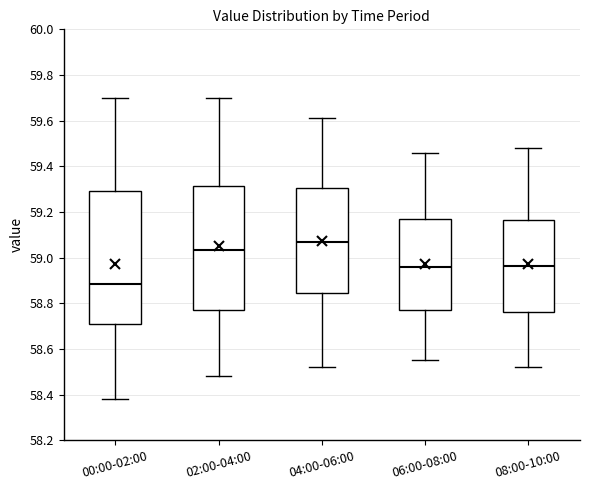

Reading left to right, read every box against the y-axis: the position of its median line, the range the box covers, and the ends of its whiskers. The values are not printed on the chart, so give them approximately, as read against the axis.

00:00-02:00: median 58.88, box 58.70 to 59.30, whiskers 58.38 to 59.70
02:00-04:00: median 59.04, box 58.78 to 59.32, whiskers 58.48 to 59.70
04:00-06:00: median 59.08, box 58.84 to 59.30, whiskers 58.52 to 59.62
06:00-08:00: median 58.96, box 58.78 to 59.16, whiskers 58.56 to 59.46
08:00-10:00: median 58.96, box 58.76 to 59.16, whiskers 58.52 to 59.48